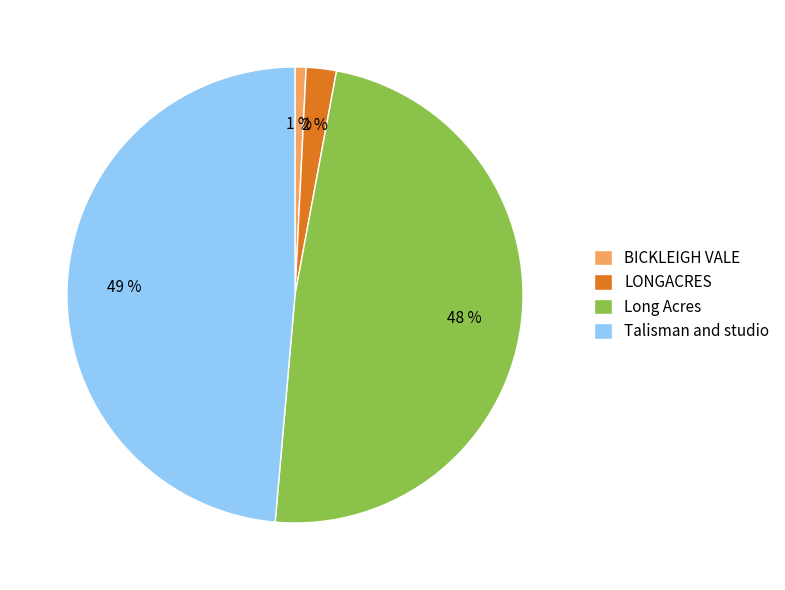

To the nearest percent, what percentage of the pie is BICKLEIGH VALE?

1%